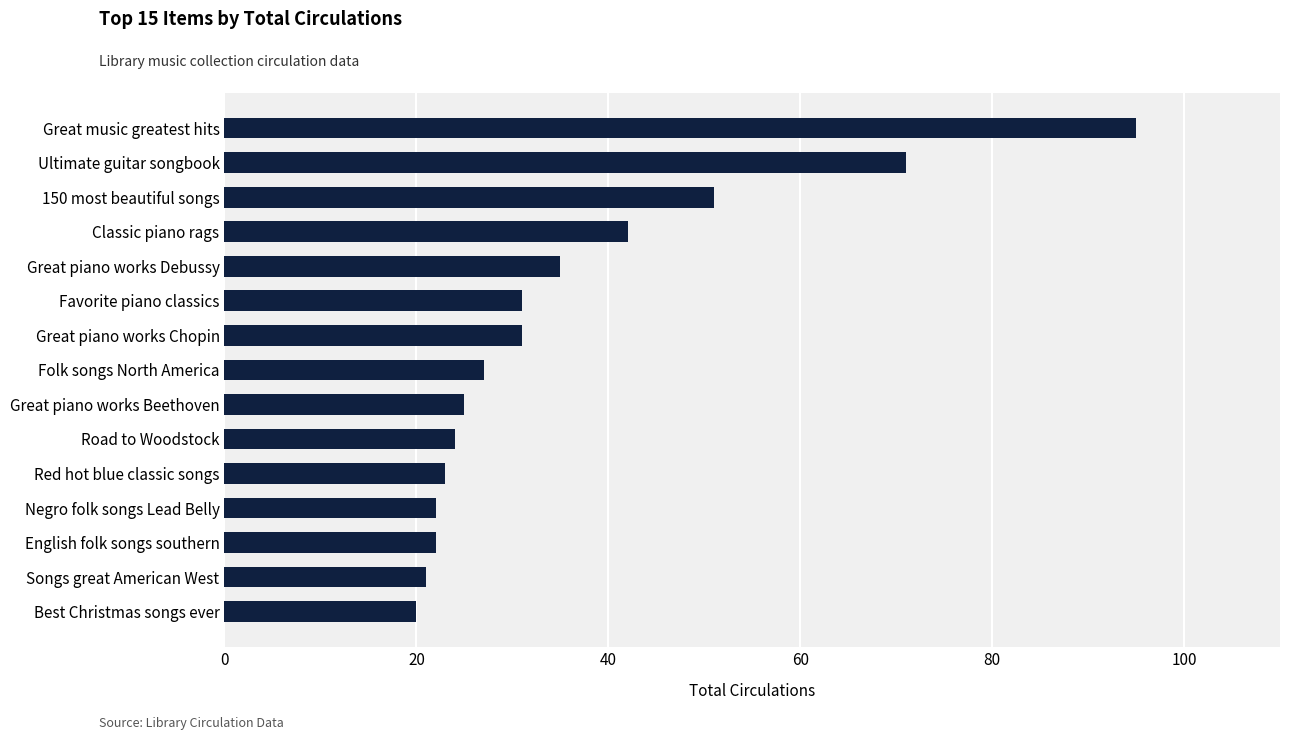

Does the chart contain stacked bars?

No